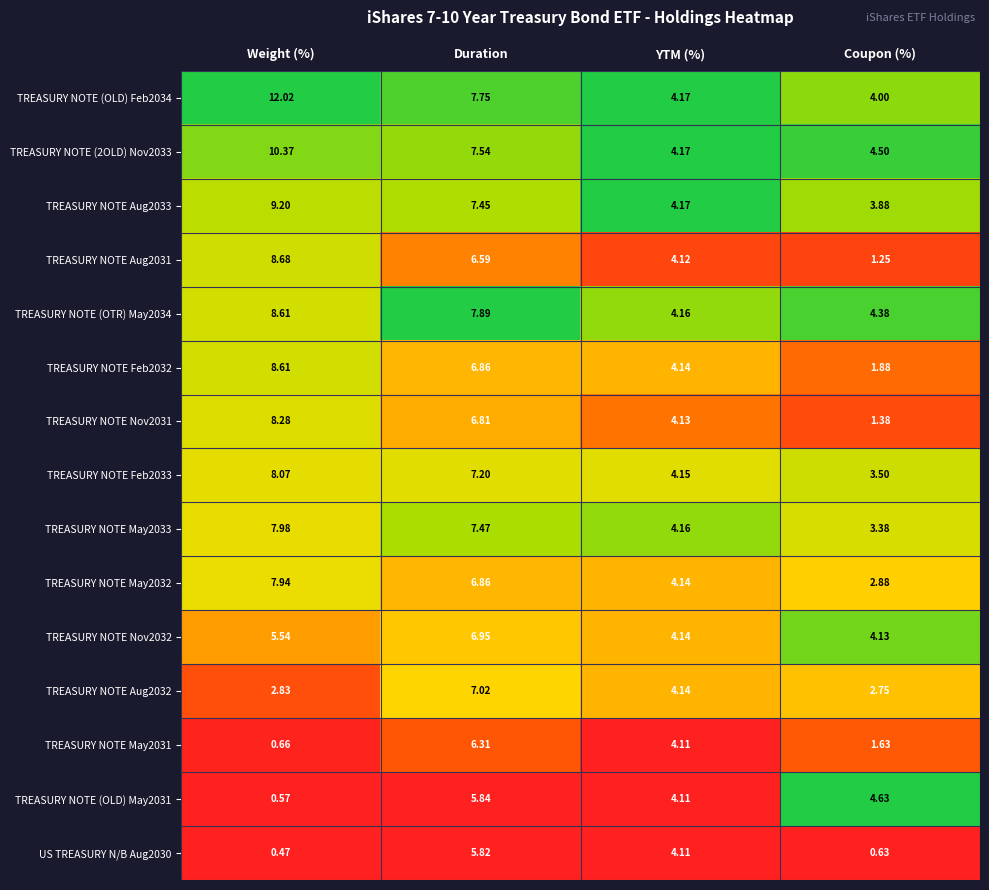

Rank the categories by TREASURY NOTE (OTR) May2034 value from highest to lowest.

Weight (%), Duration, Coupon (%), YTM (%)